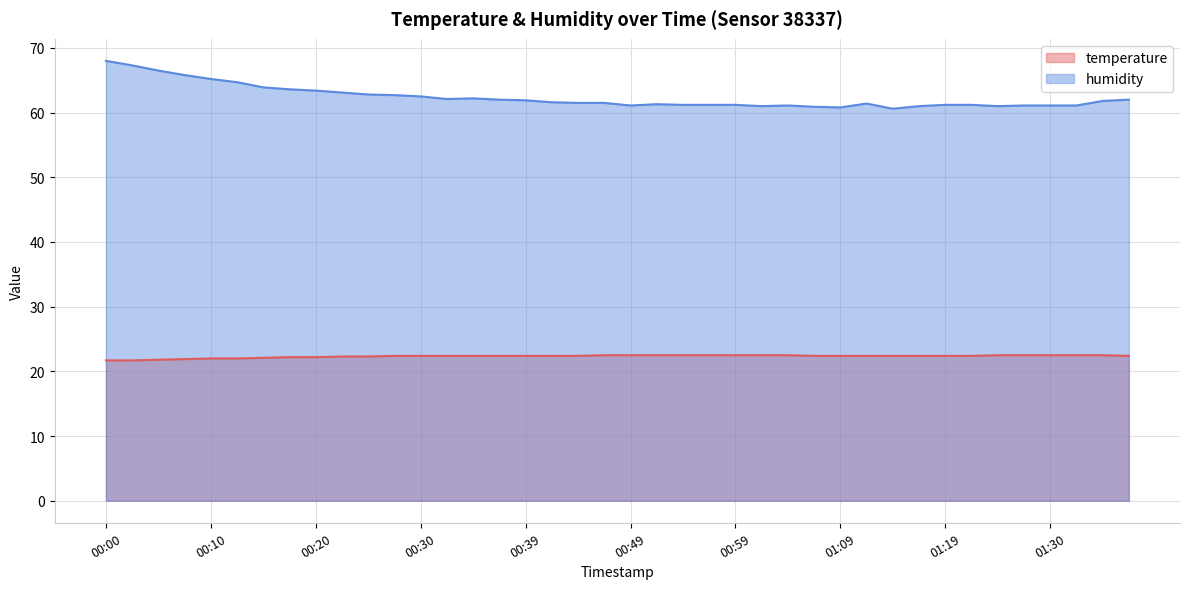

At 01:38, list the series in order from smallest to largest.

temperature, humidity